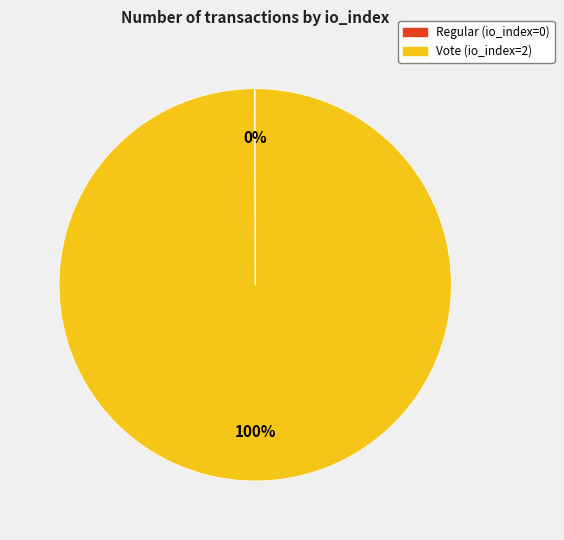

The Vote (io_index=2) slice represents 100% of the pie. True or false?

True